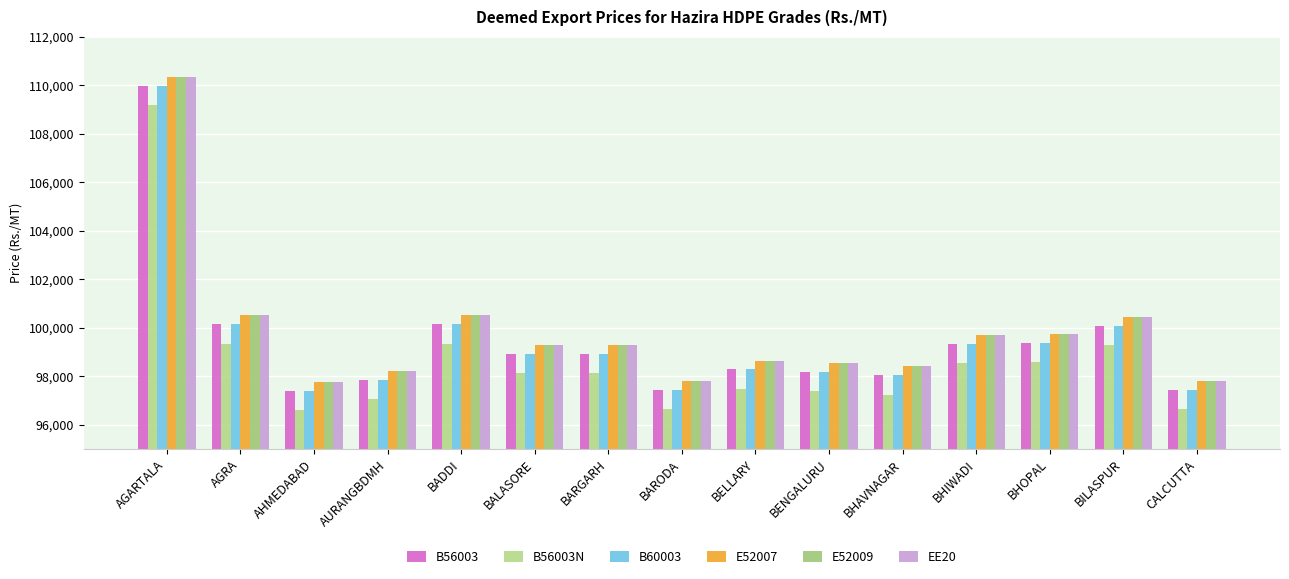

Reading right to left, transcribe all the data shown in this chart.

B56003: CALCUTTA=97452	BILASPUR=100075	BHOPAL=99390	BHIWADI=99347	BHAVNAGAR=98048	BENGALURU=98184	BELLARY=98283	BARODA=97456	BARGARH=98925	BALASORE=98930	BADDI=100147	AURANGBDMH=97856	AHMEDABAD=97399	AGRA=100151	AGARTALA=109980
B56003N: CALCUTTA=96652	BILASPUR=99275	BHOPAL=98590	BHIWADI=98547	BHAVNAGAR=97248	BENGALURU=97384	BELLARY=97483	BARODA=96656	BARGARH=98125	BALASORE=98130	BADDI=99347	AURANGBDMH=97056	AHMEDABAD=96599	AGRA=99351	AGARTALA=109180
B60003: CALCUTTA=97452	BILASPUR=100075	BHOPAL=99390	BHIWADI=99347	BHAVNAGAR=98048	BENGALURU=98184	BELLARY=98283	BARODA=97456	BARGARH=98925	BALASORE=98930	BADDI=100147	AURANGBDMH=97856	AHMEDABAD=97399	AGRA=100151	AGARTALA=109980
E52007: CALCUTTA=97822	BILASPUR=100445	BHOPAL=99760	BHIWADI=99717	BHAVNAGAR=98418	BENGALURU=98554	BELLARY=98653	BARODA=97826	BARGARH=99295	BALASORE=99300	BADDI=100517	AURANGBDMH=98226	AHMEDABAD=97769	AGRA=100521	AGARTALA=110350
E52009: CALCUTTA=97822	BILASPUR=100445	BHOPAL=99760	BHIWADI=99717	BHAVNAGAR=98418	BENGALURU=98554	BELLARY=98653	BARODA=97826	BARGARH=99295	BALASORE=99300	BADDI=100517	AURANGBDMH=98226	AHMEDABAD=97769	AGRA=100521	AGARTALA=110350
EE20: CALCUTTA=97822	BILASPUR=100445	BHOPAL=99760	BHIWADI=99717	BHAVNAGAR=98418	BENGALURU=98554	BELLARY=98653	BARODA=97826	BARGARH=99295	BALASORE=99300	BADDI=100517	AURANGBDMH=98226	AHMEDABAD=97769	AGRA=100521	AGARTALA=110350